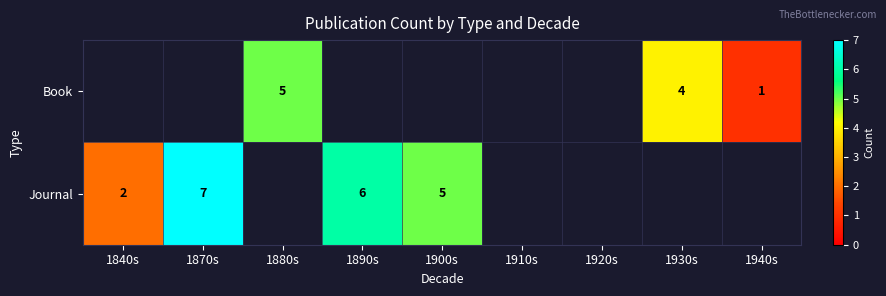

What is the minimum value shown in the chart?

1.0